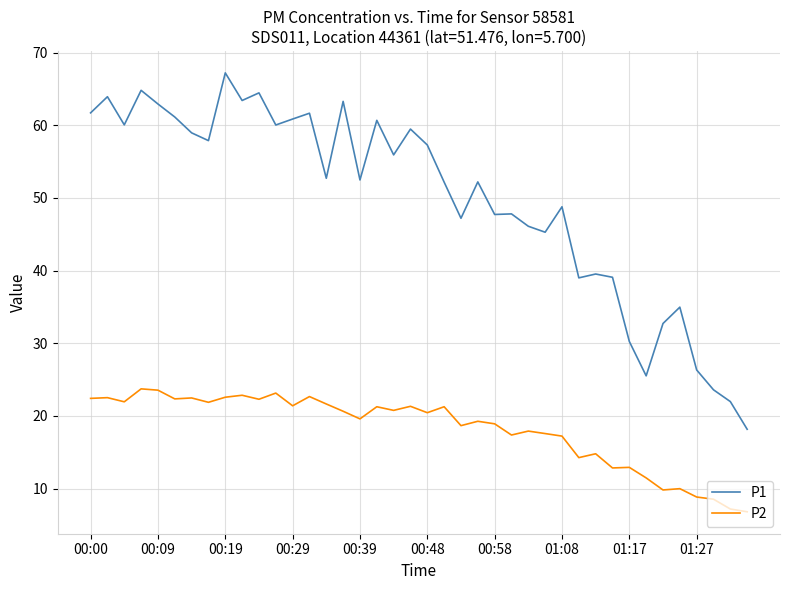

What is the maximum value for P1?

67.2